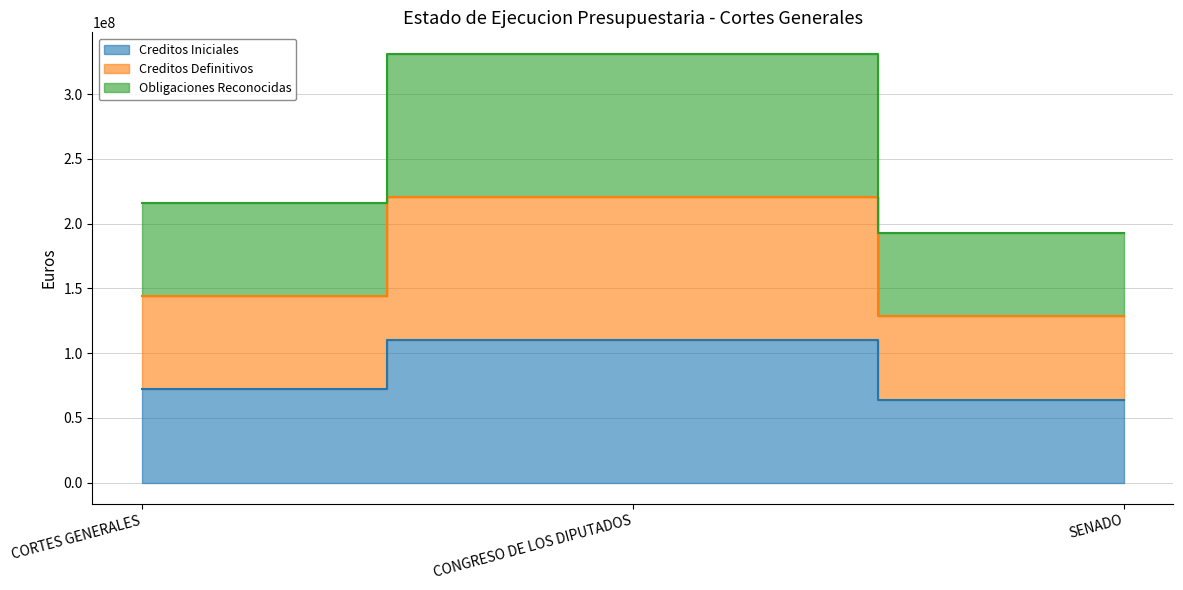

What are all the series names shown in the legend?

Creditos Iniciales, Creditos Definitivos, Obligaciones Reconocidas